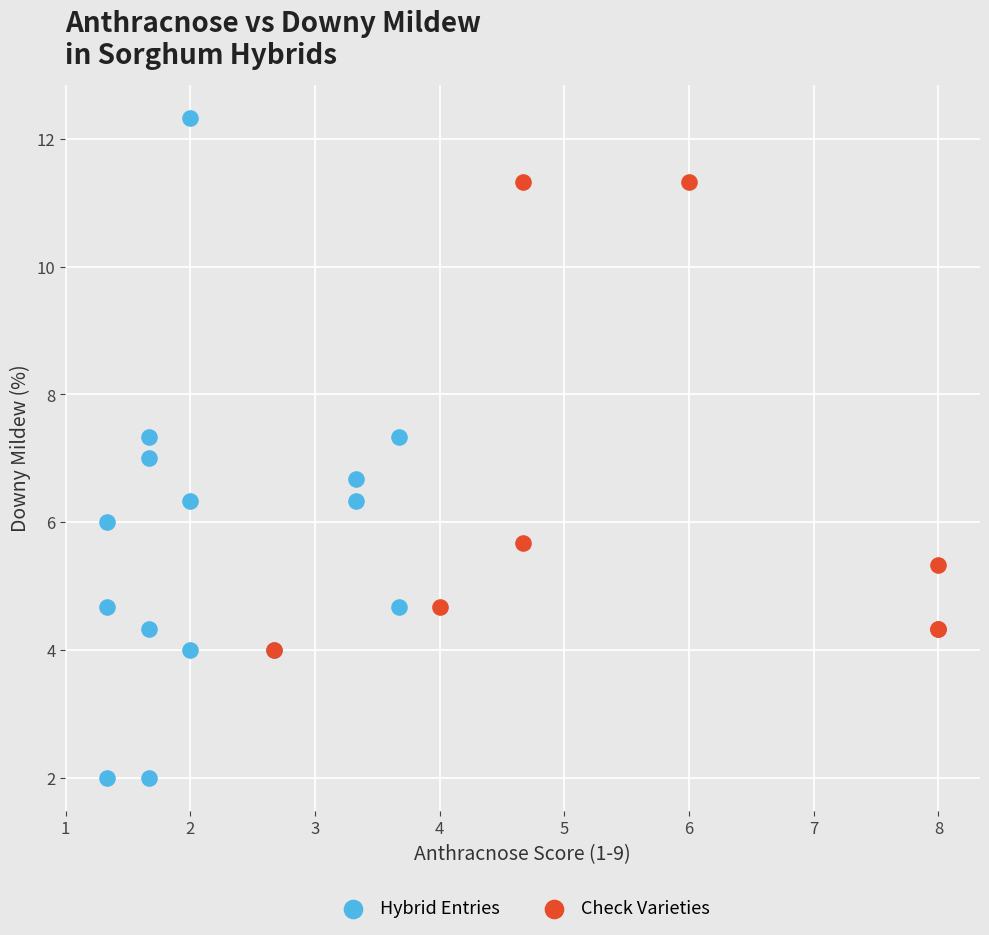

Which series has the widest spread of Y values?

Hybrid Entries